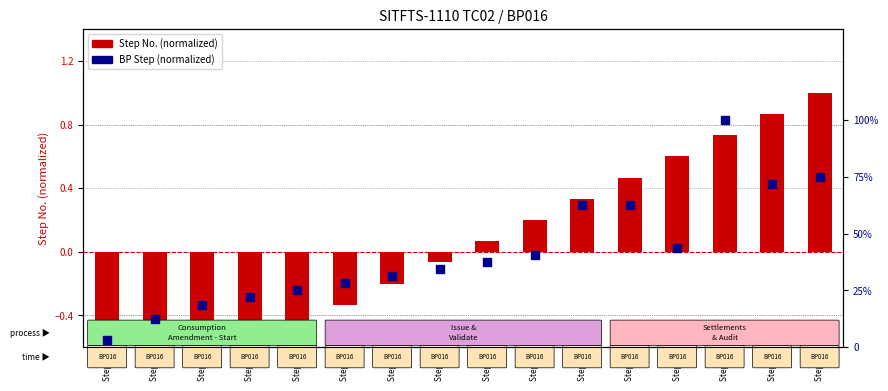

At how many categories does at least one series exceed 0?

16